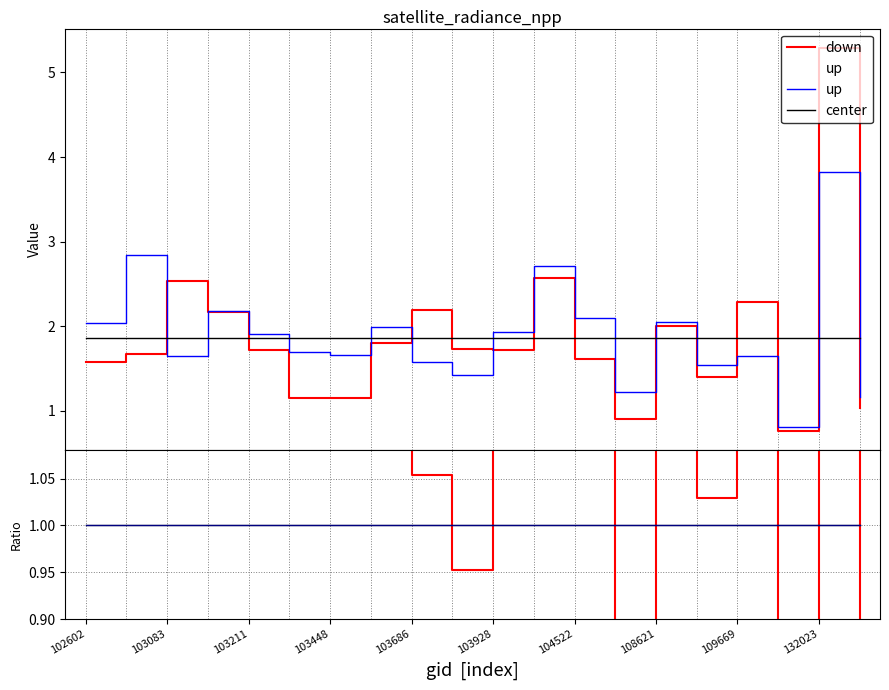

Is the value of up at 103686 greater than the value of center at 109669?

No